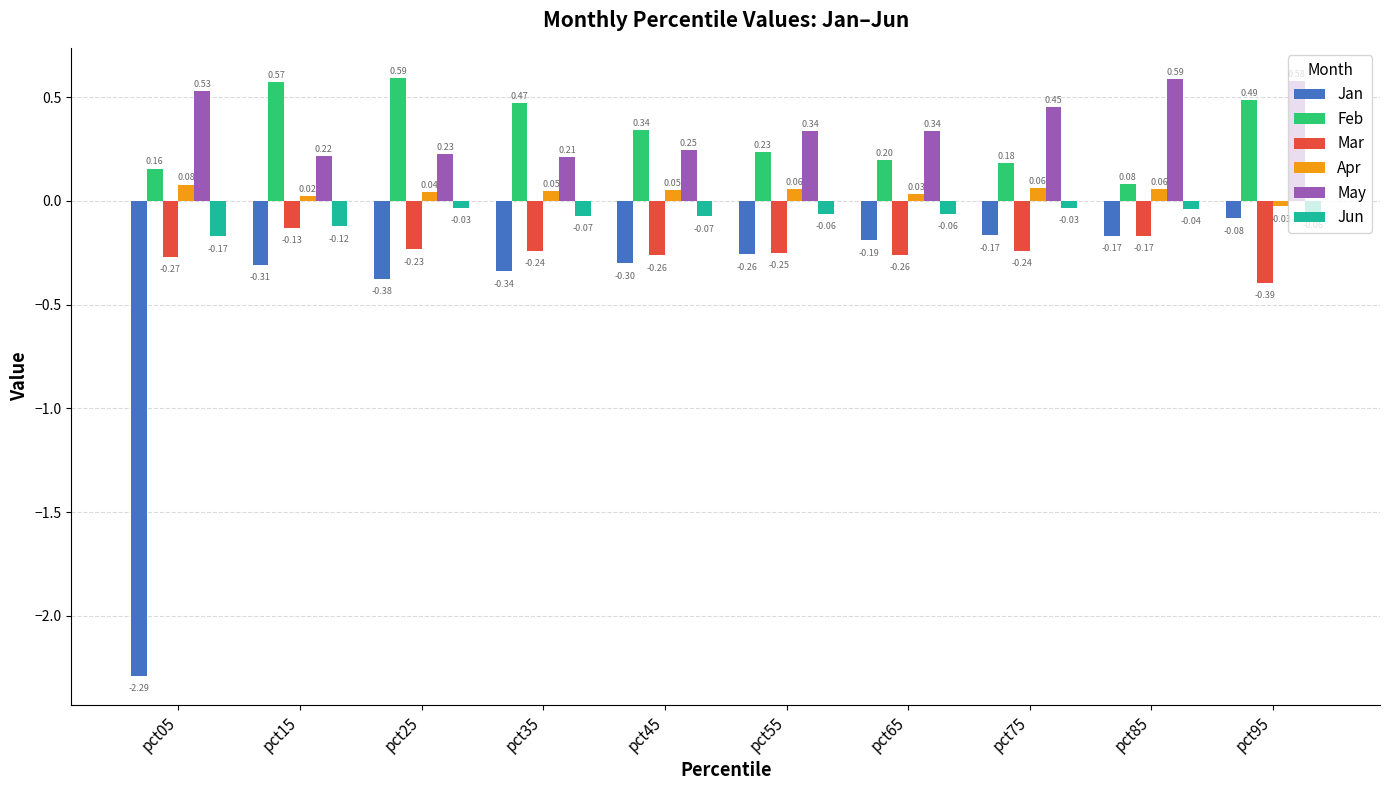

Between pct05 and pct85, which series saw the biggest shift?

Jan